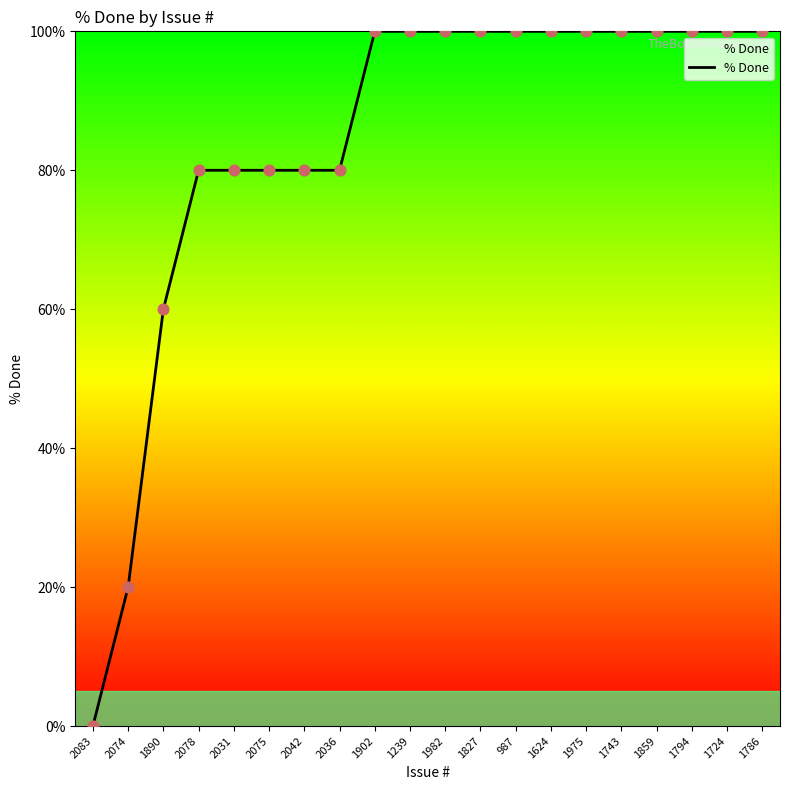

What is the change in value from 2042 to 1794?

+20